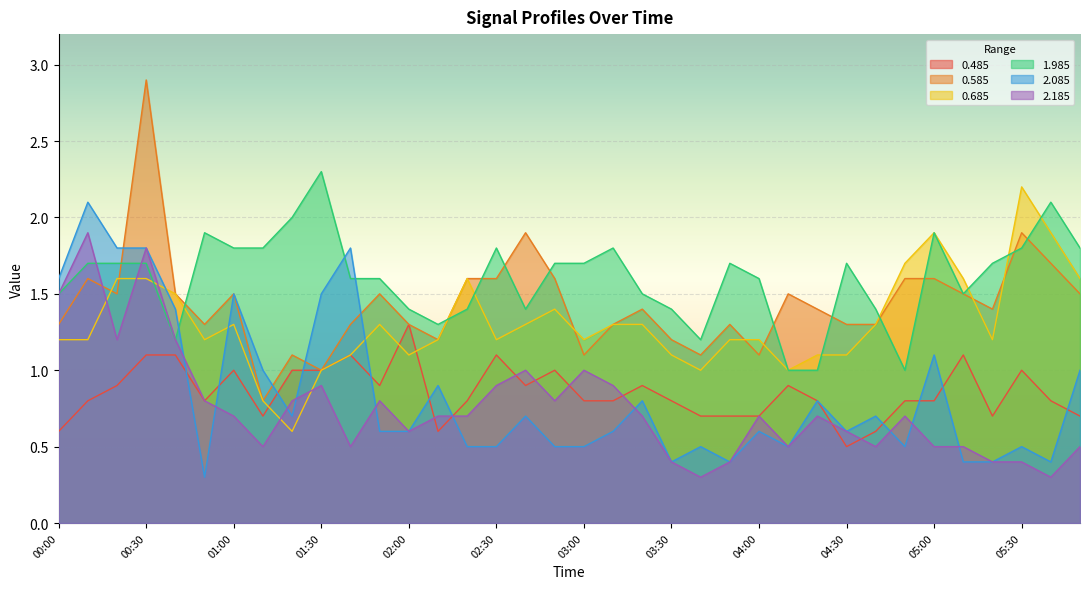

Is the value of 2.085 at 02:50 greater than the value of 1.985 at 03:10?

No